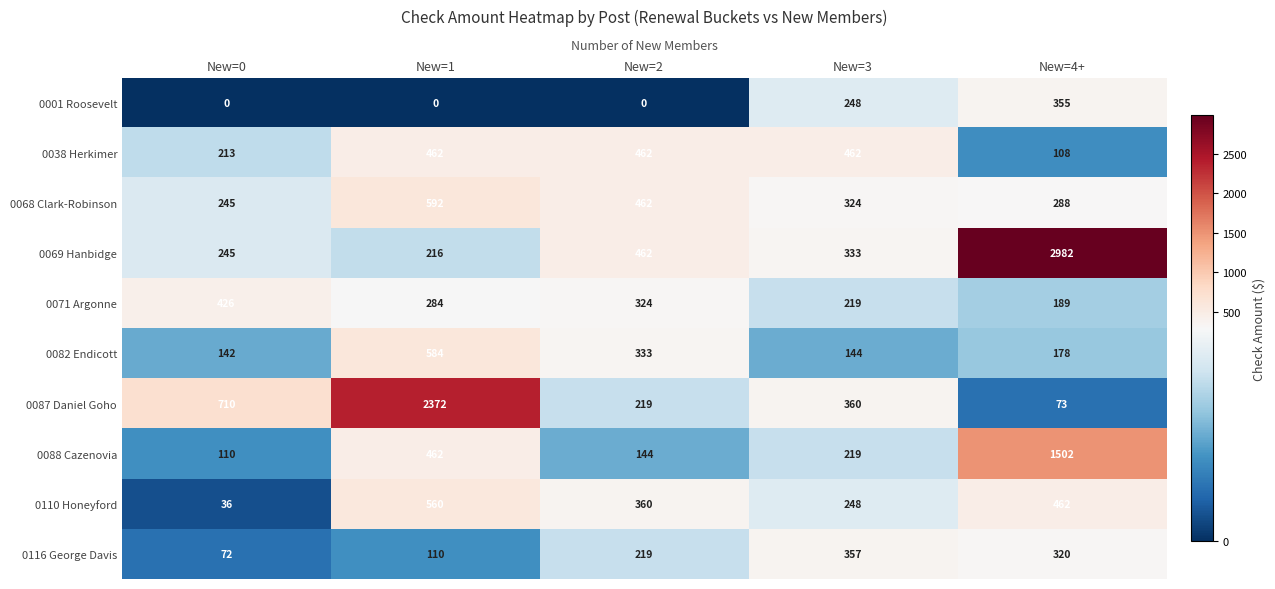

Which series has the largest range (max minus min)?

0069 Hanbidge